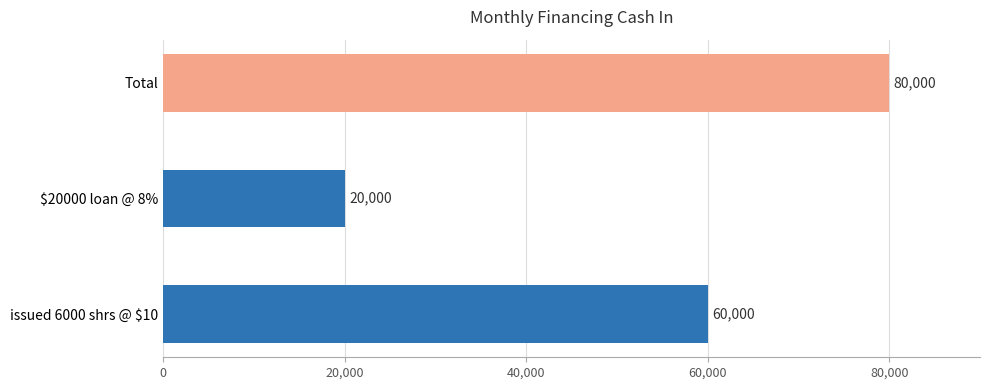

Which series has the largest range (max minus min)?

Total